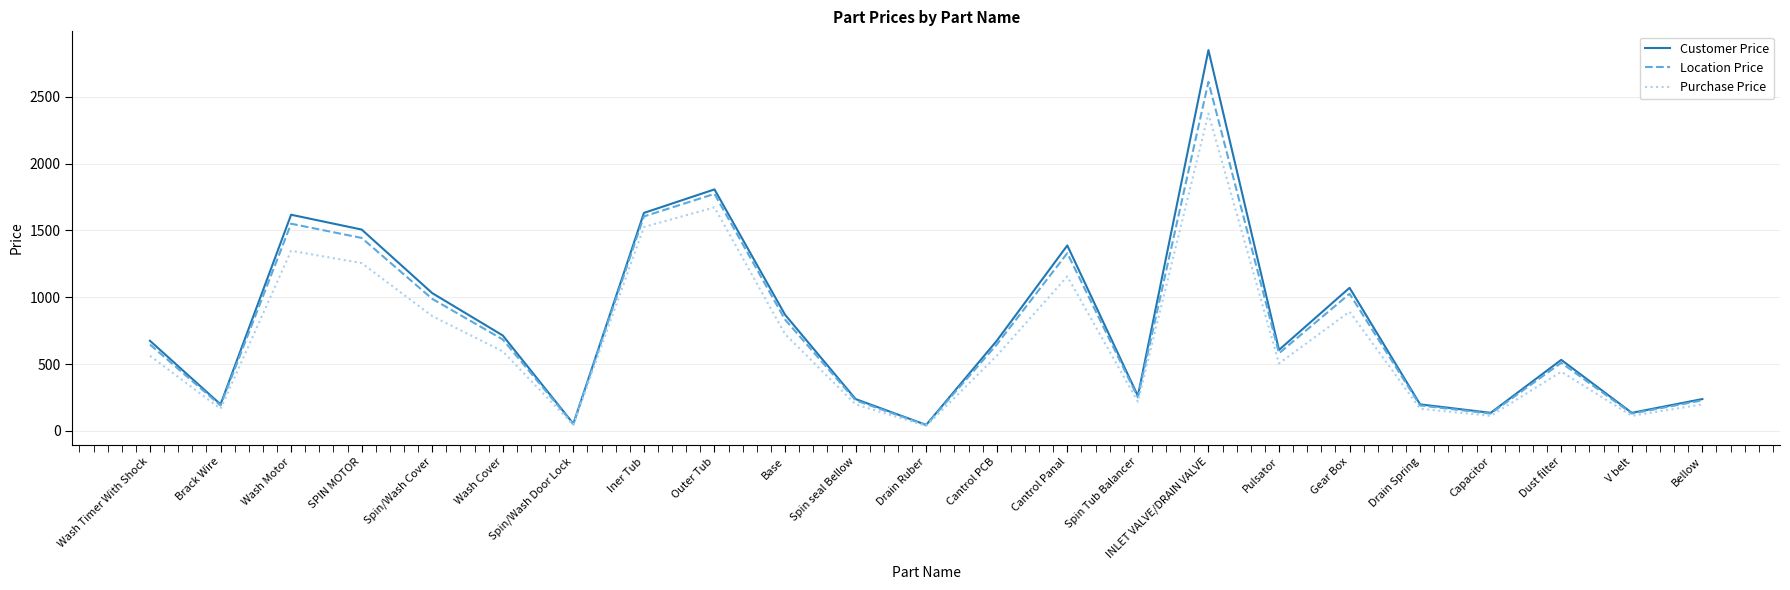

Rank the series by their maximum value, from highest to lowest.

Customer Price, Location Price, Purchase Price